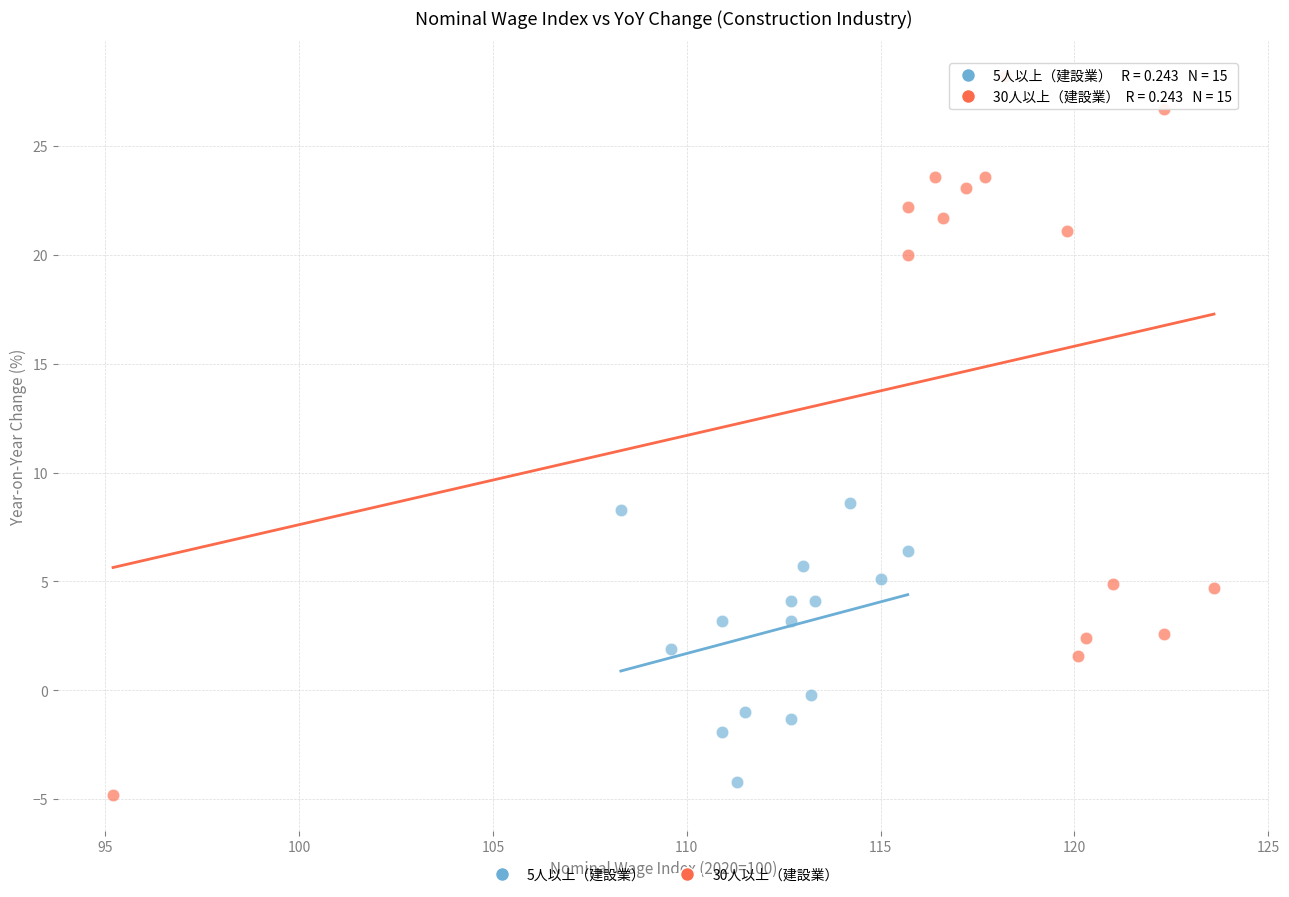

Which series contains the highest Y value?

30人以上（建設業）